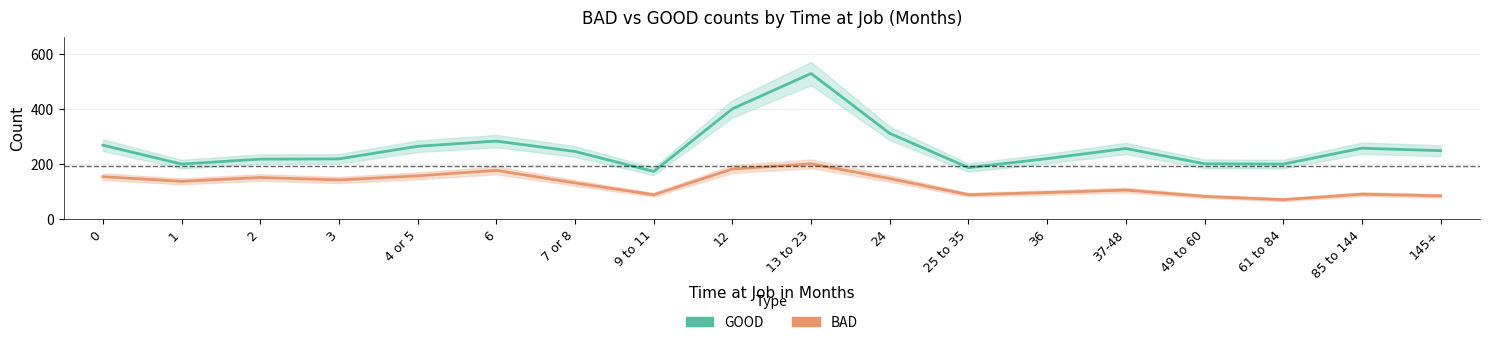

True or false: GOOD has a value of 219 at 36.

True